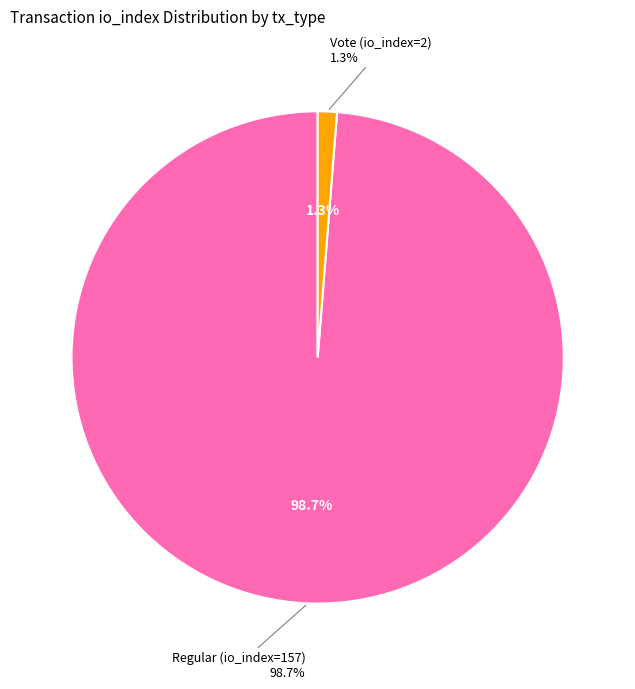

To the nearest percent, what percentage of the pie is Regular (io_index=157)?

99%